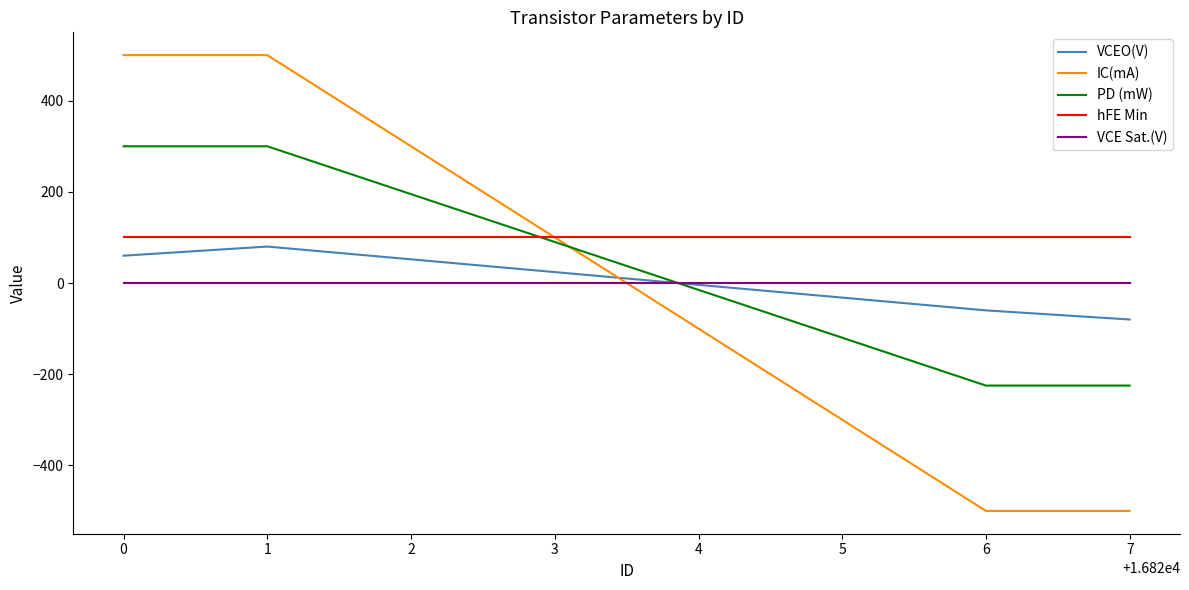

Which series has the largest range (max minus min)?

IC(mA)